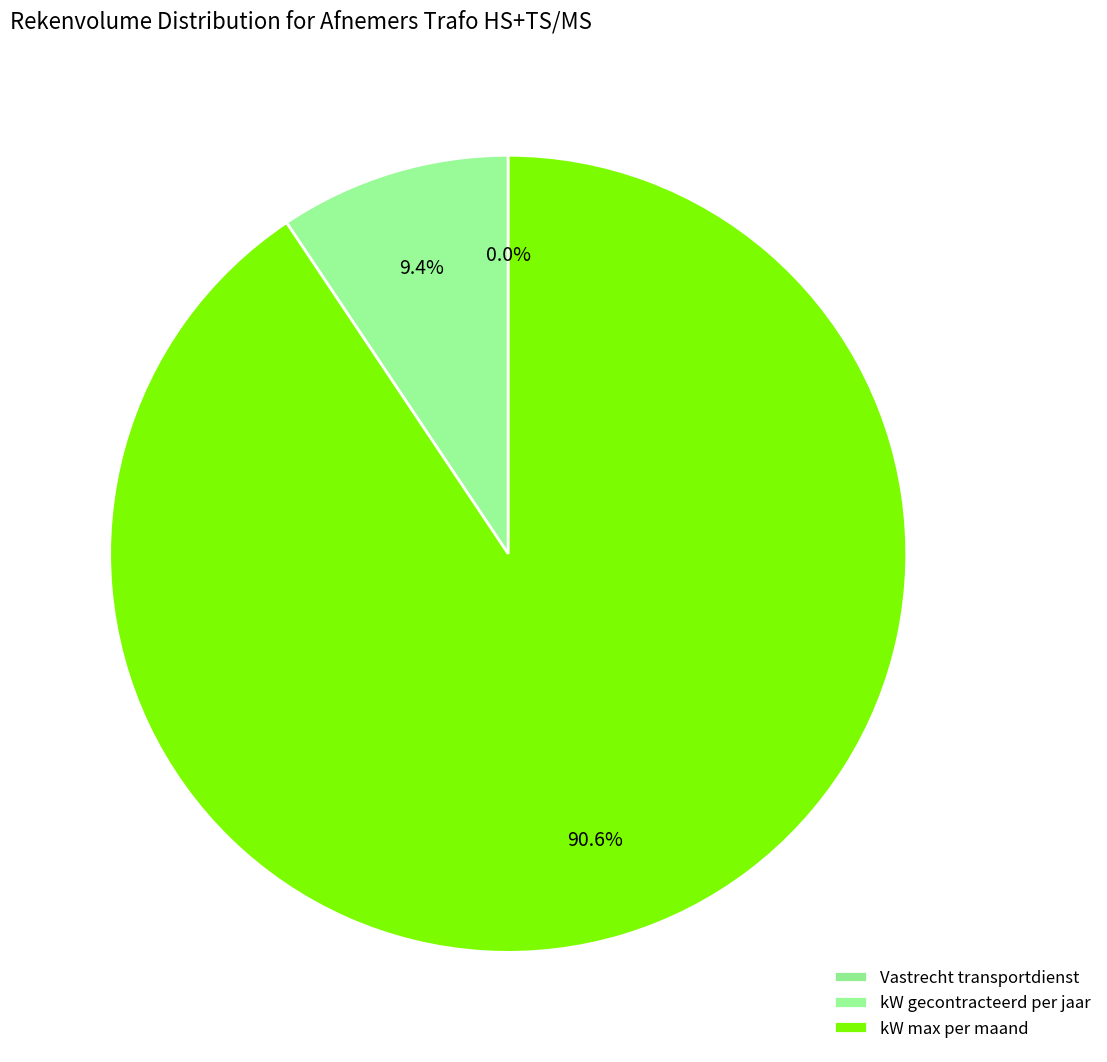

To the nearest percent, what is the difference between the largest and smallest slice percentages?

91%